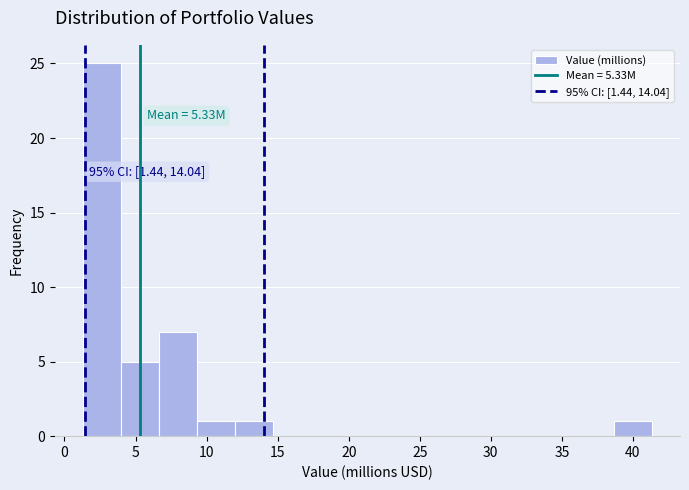

Which range on the x-axis has the tallest bar?

1.5 to 4.0